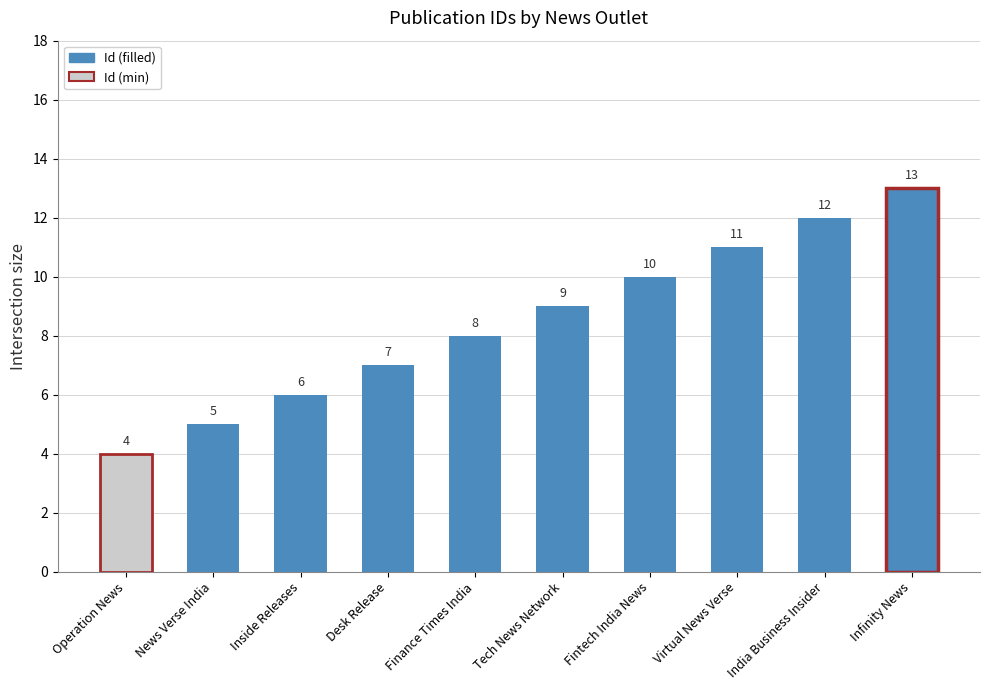

Reading left to right, transcribe all the data shown in this chart.

4	5	6	7	8	9	10	11	12	13